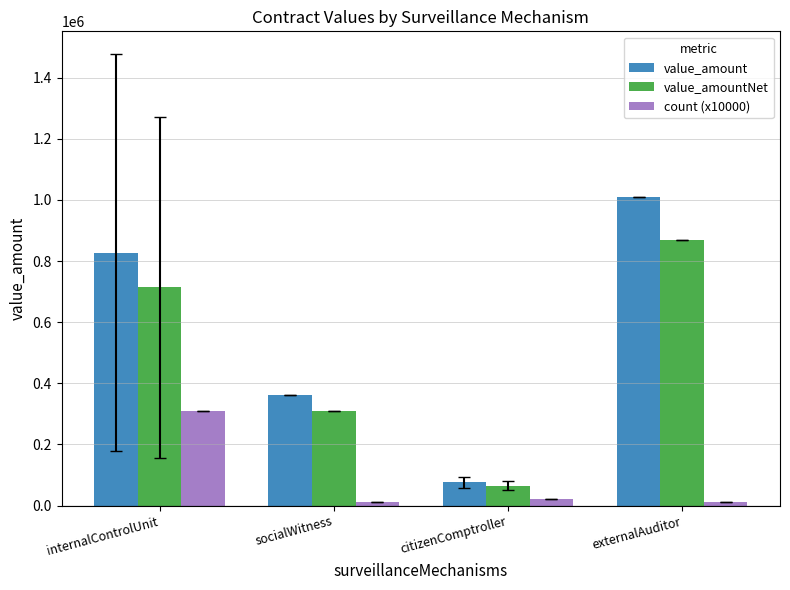

Is the value of count (x10000) at citizenComptroller greater than the value of value_amount at externalAuditor?

No